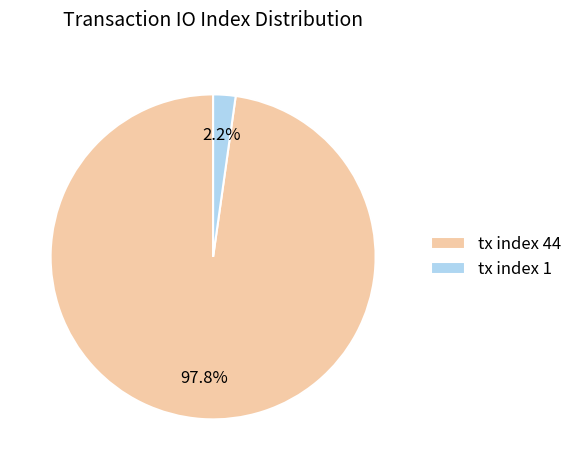

Is tx index 1 the majority of the pie?

No